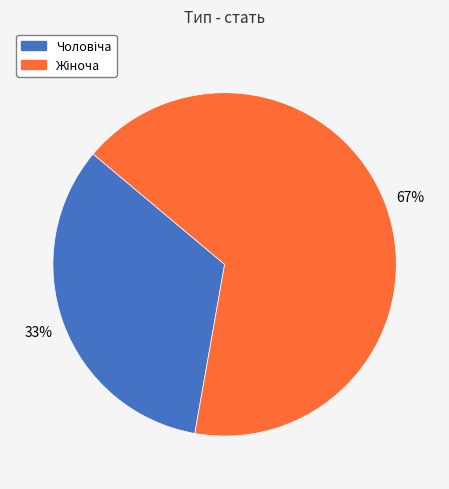

Is there a majority slice in this chart?

Yes